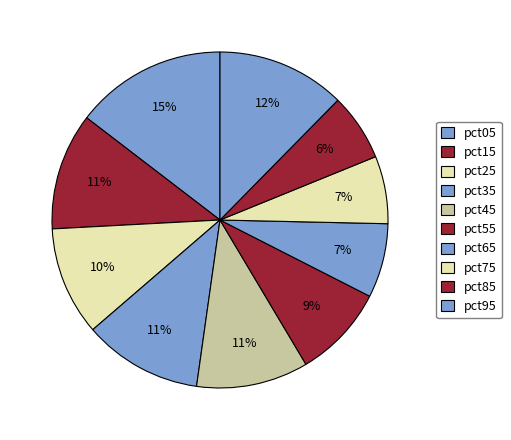

How much of the chart is everything except pct75?

93.5%